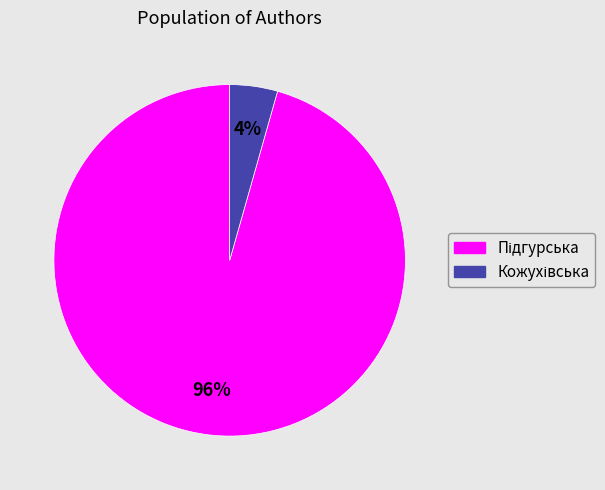

To the nearest percent, what is the average slice percentage?

50%